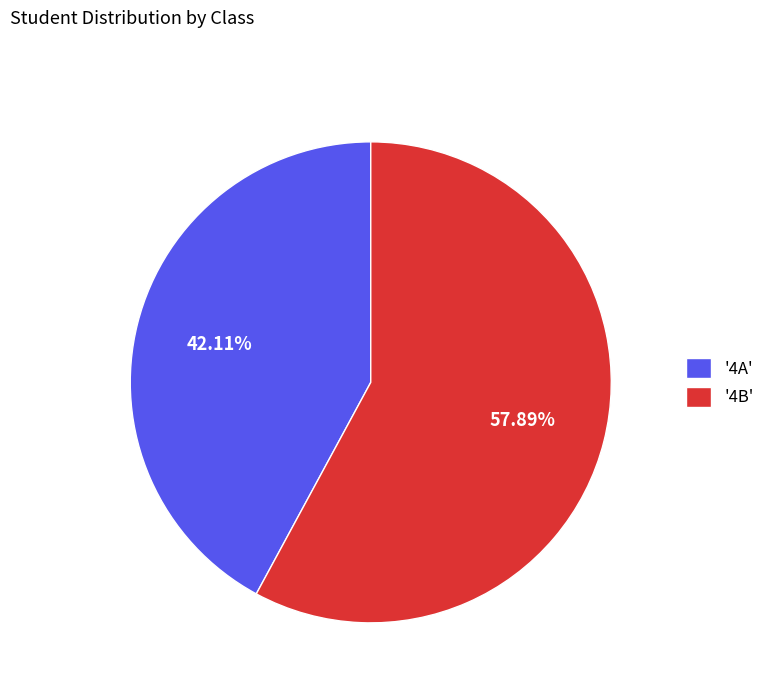

What is the ratio of the value at '4B' to the value at '4A'?

1.4